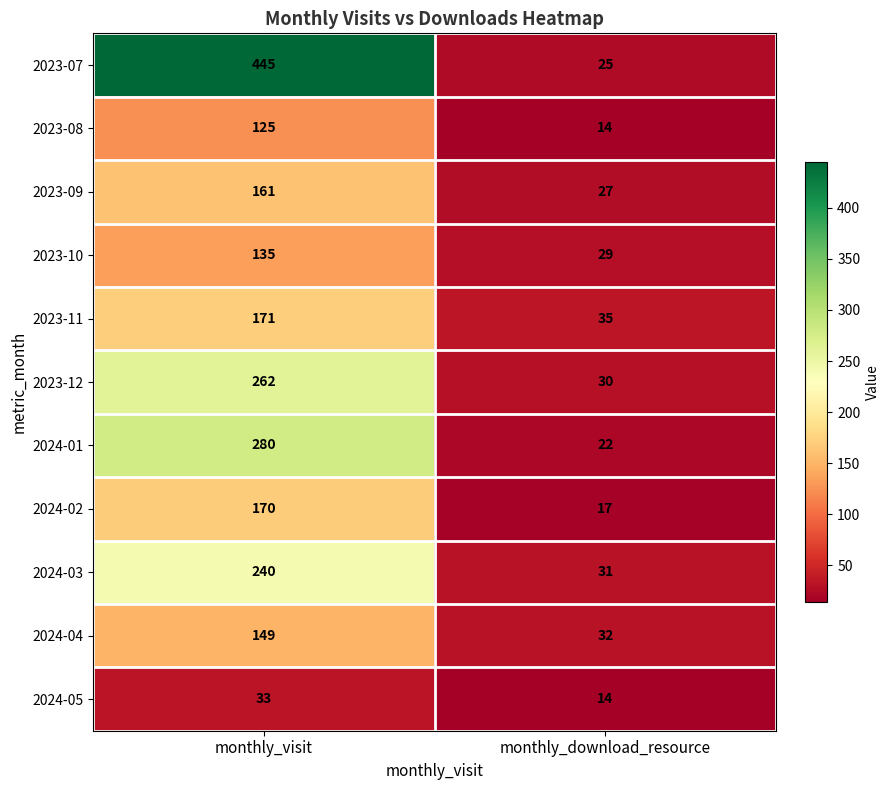

Read the 2024-03 value at monthly_download_resource.

31